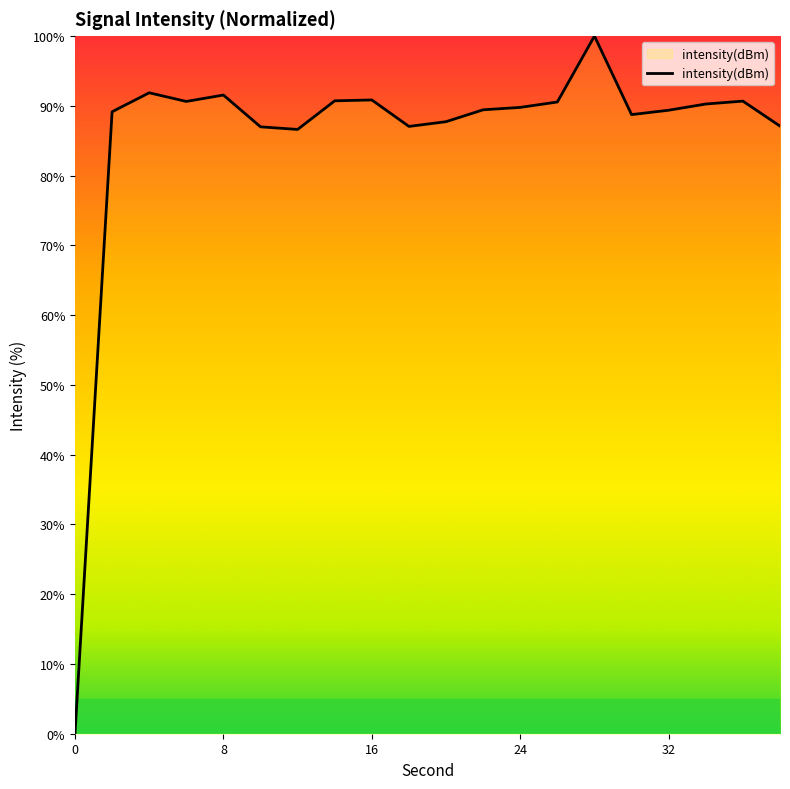

What is the maximum value shown in the chart?

100.0